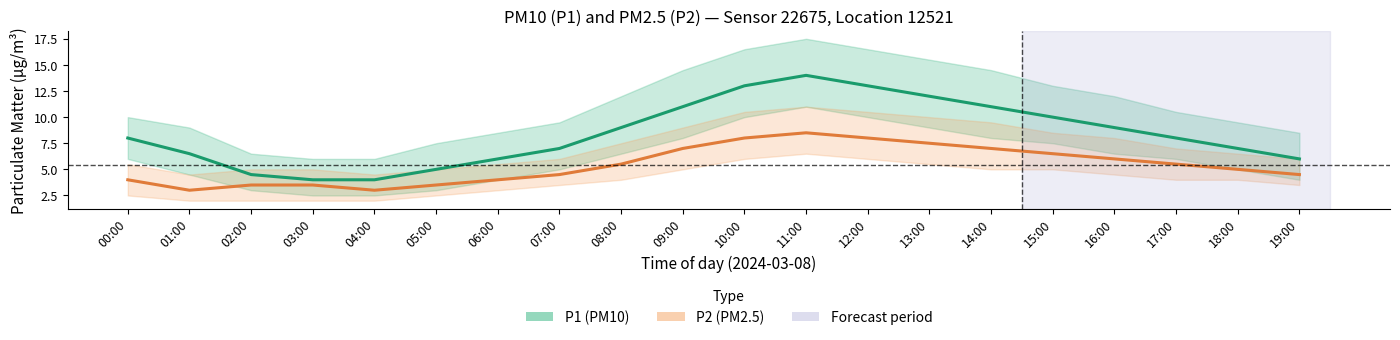

The value of P2 (PM2.5) at 04:00 is 3.0. True or false?

True